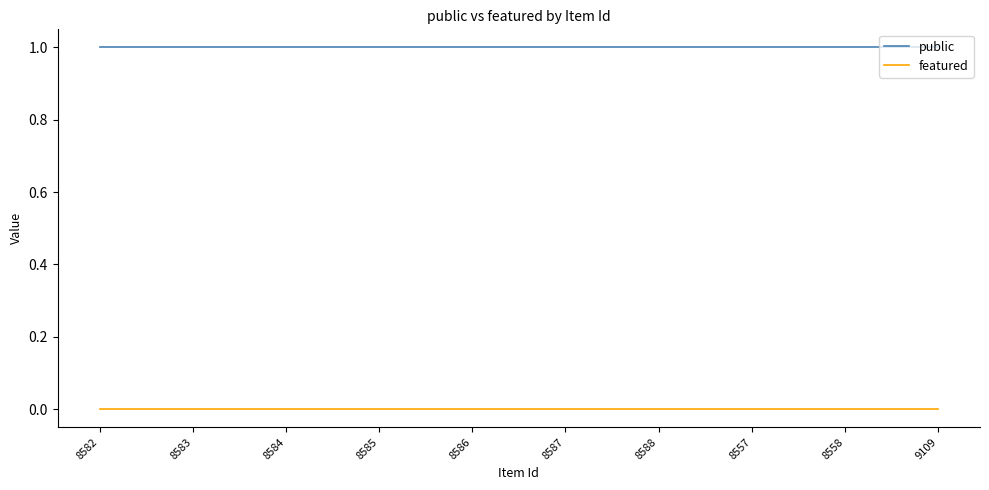

Reading left to right, transcribe all the data shown in this chart.

public: 8582=1	8583=1	8584=1	8585=1	8586=1	8587=1	8588=1	8557=1	8558=1	9109=1
featured: 8582=0	8583=0	8584=0	8585=0	8586=0	8587=0	8588=0	8557=0	8558=0	9109=0